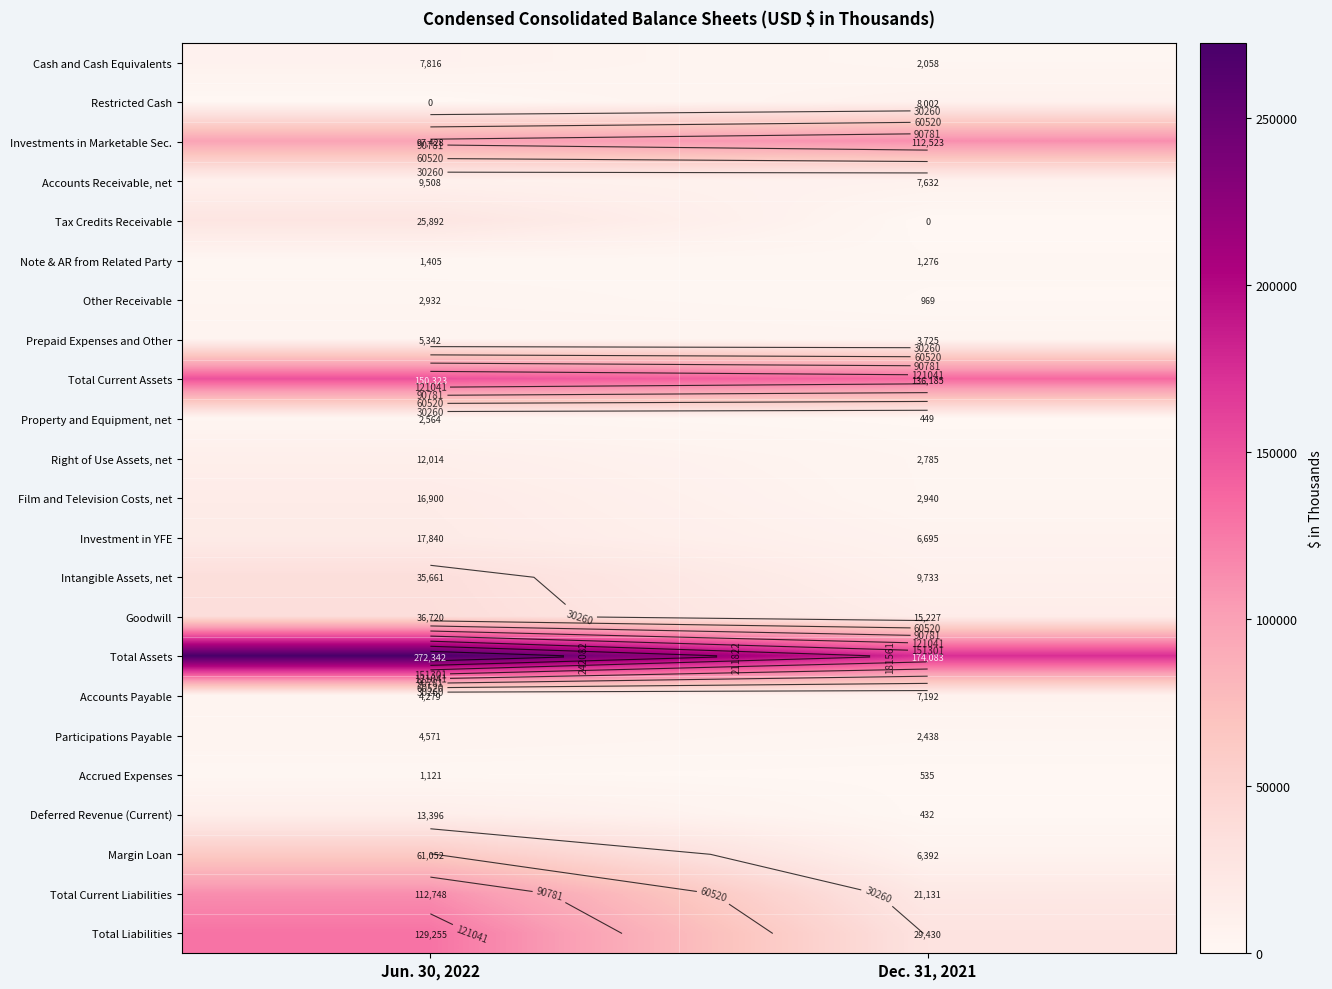

What is the total value across all series at Jun. 30, 2022?

1021109